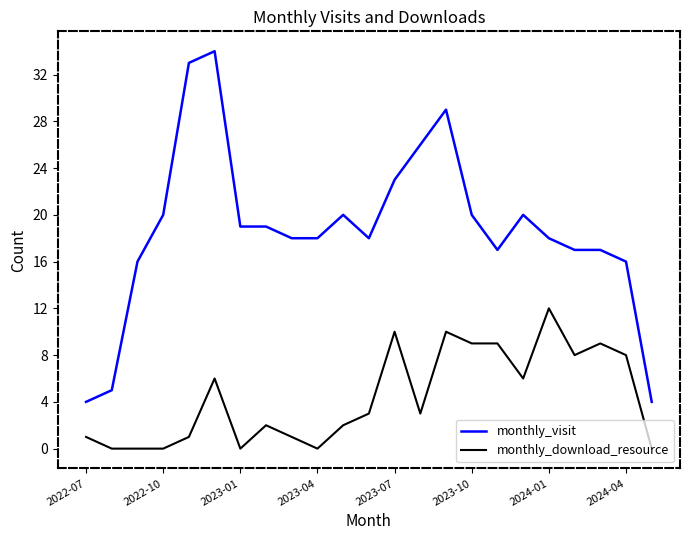

Which series has the widest spread of values?

monthly_visit